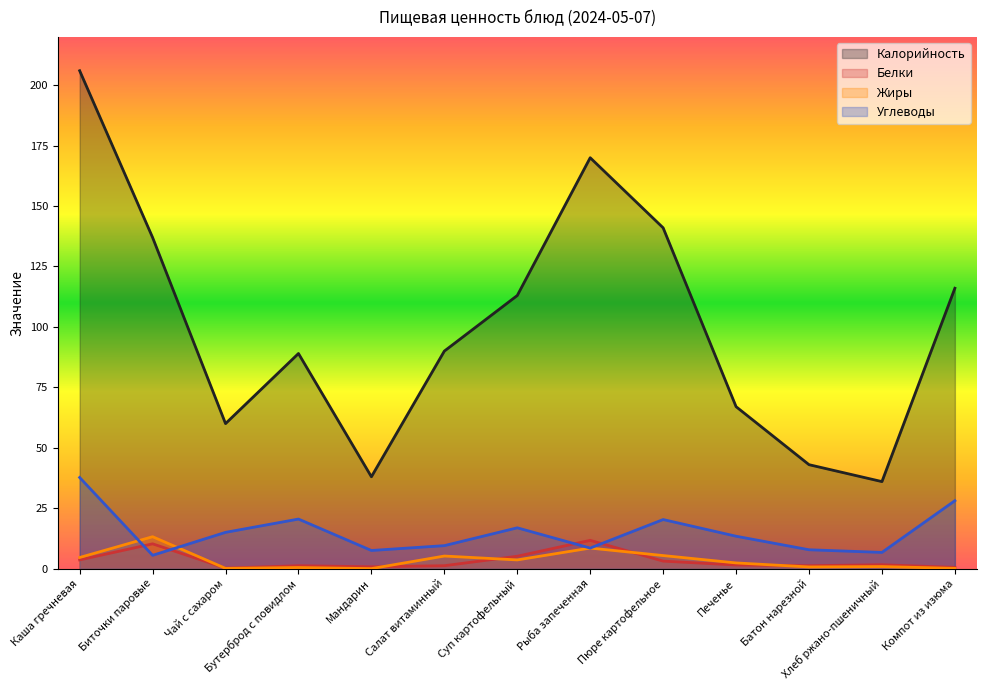

True or false: Калорийность has a value of 116.0 at Компот из изюма.

True